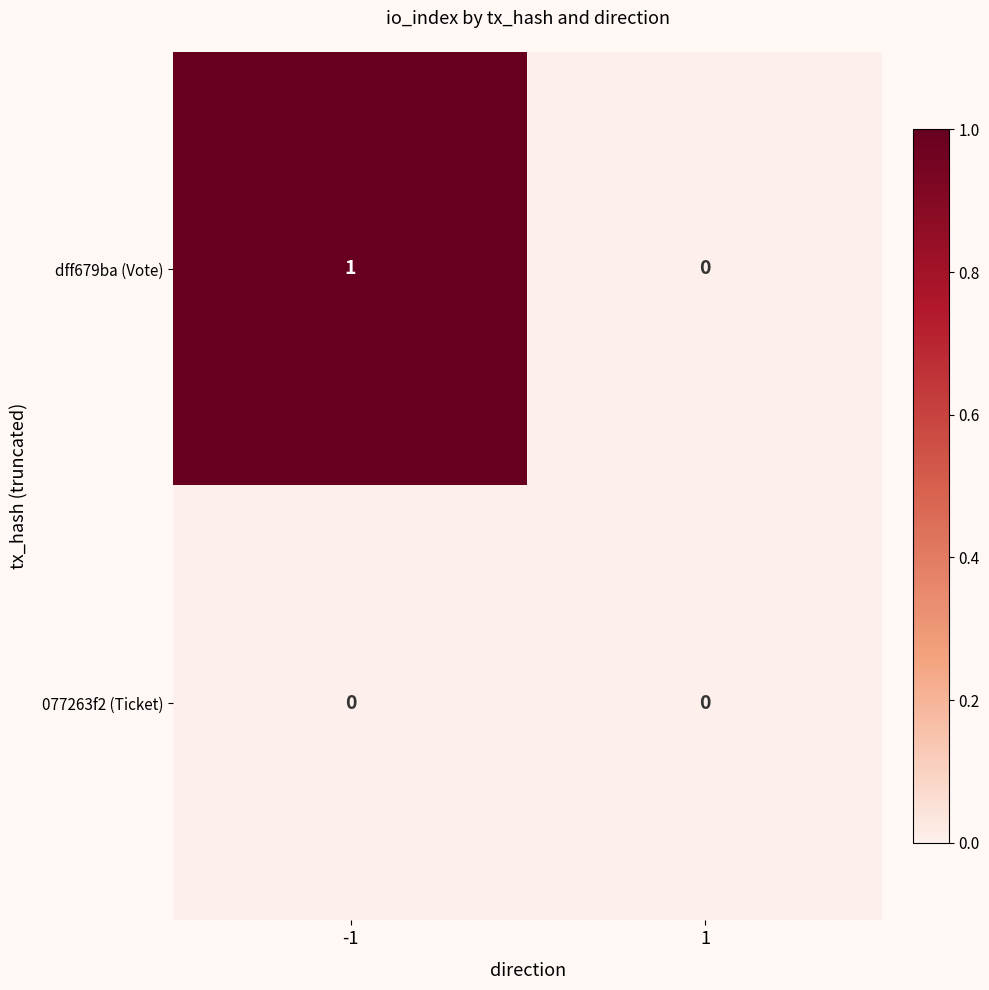

Which series has the largest total across all categories?

dff679ba (Vote)